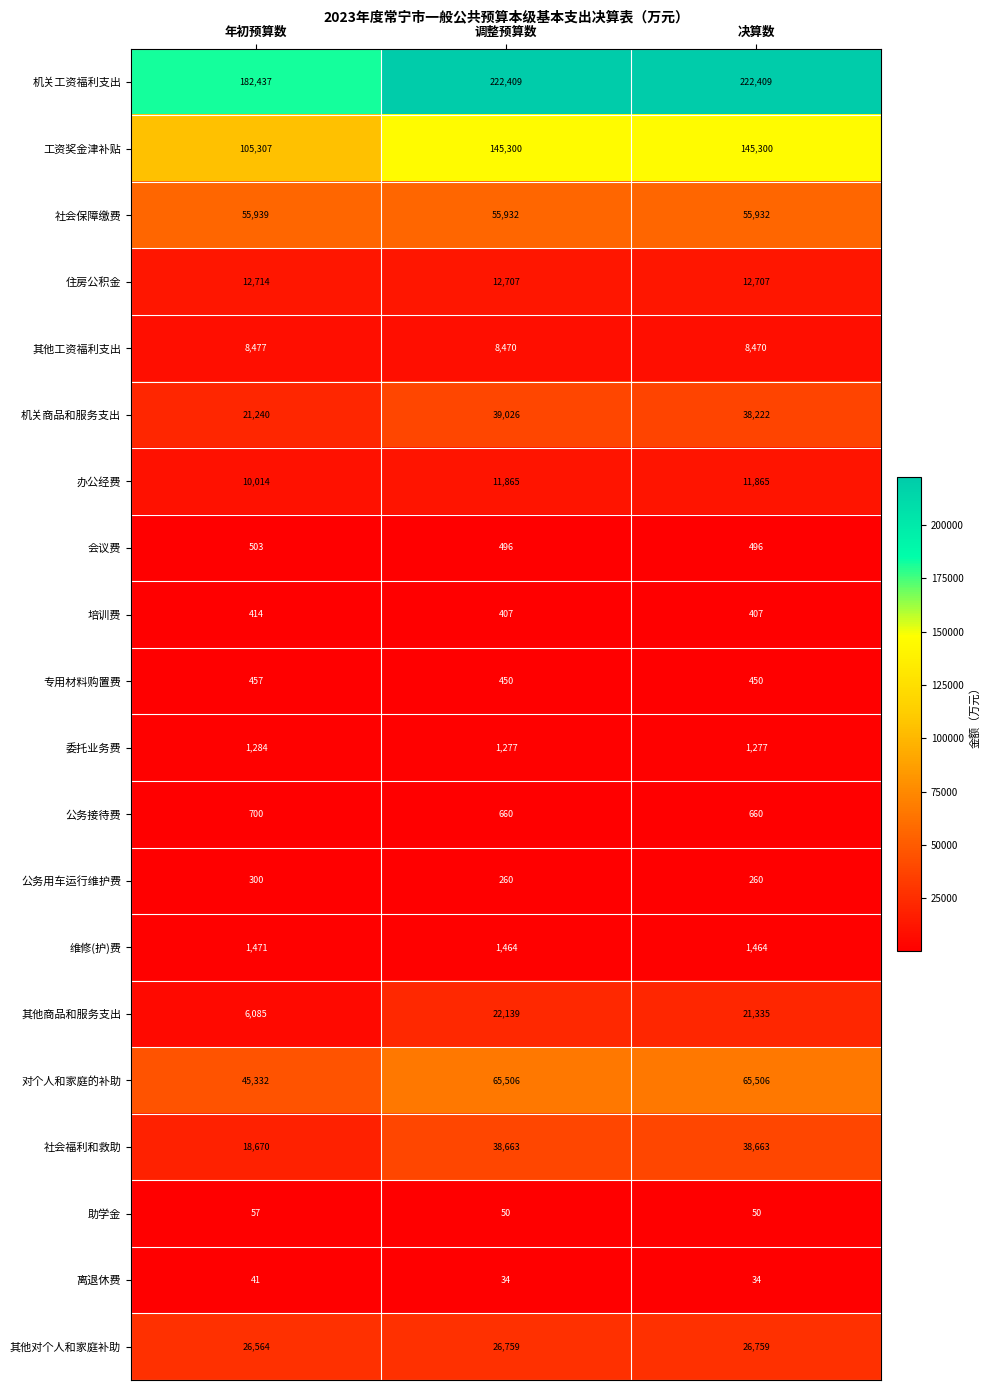

What is the minimum value for 助学金?

50